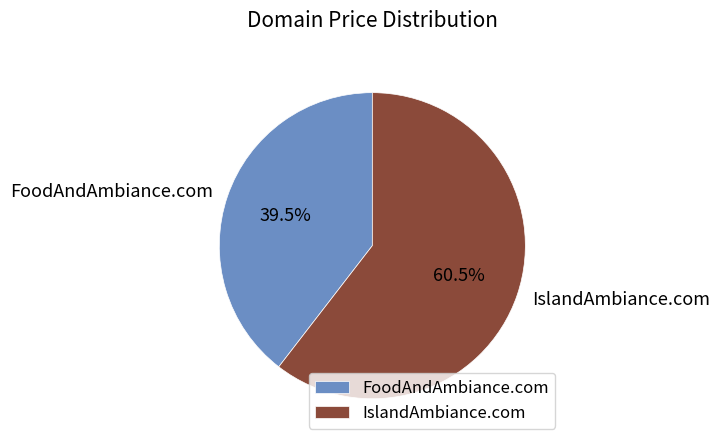

Rank the categories by value from lowest to highest.

FoodAndAmbiance.com, IslandAmbiance.com